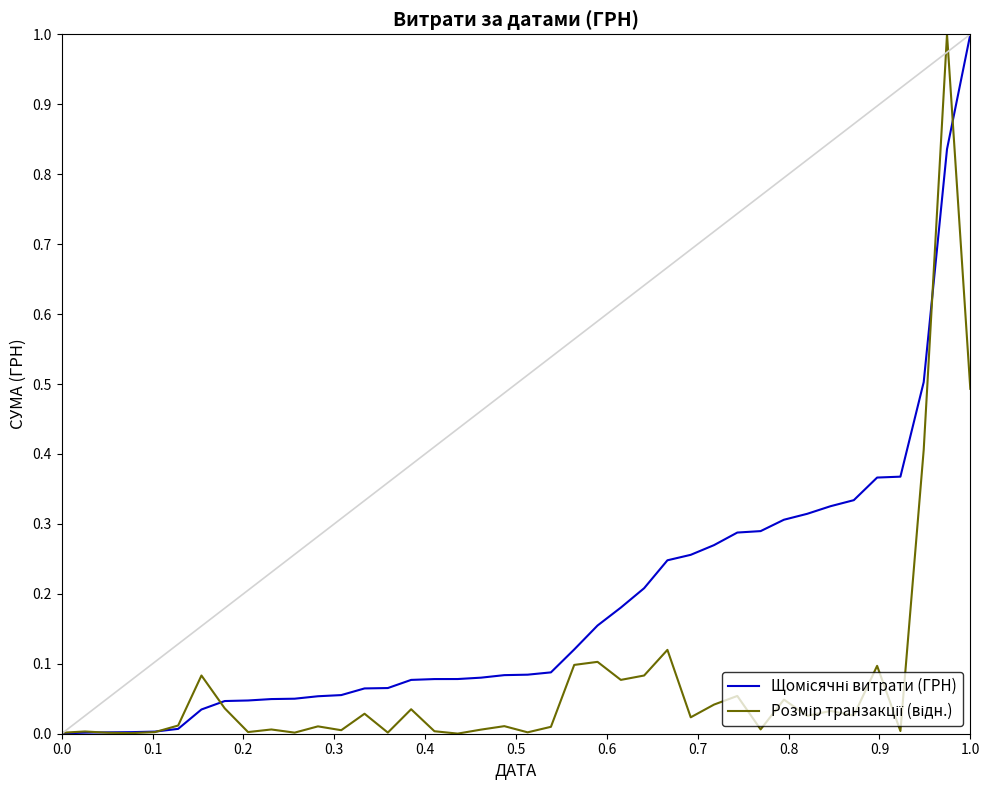

What is the greatest value displayed?

1.0